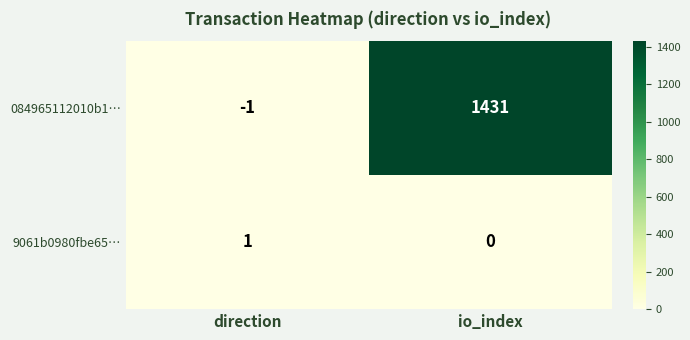

The value of 9061b0980fbe65… at direction is 1. True or false?

True